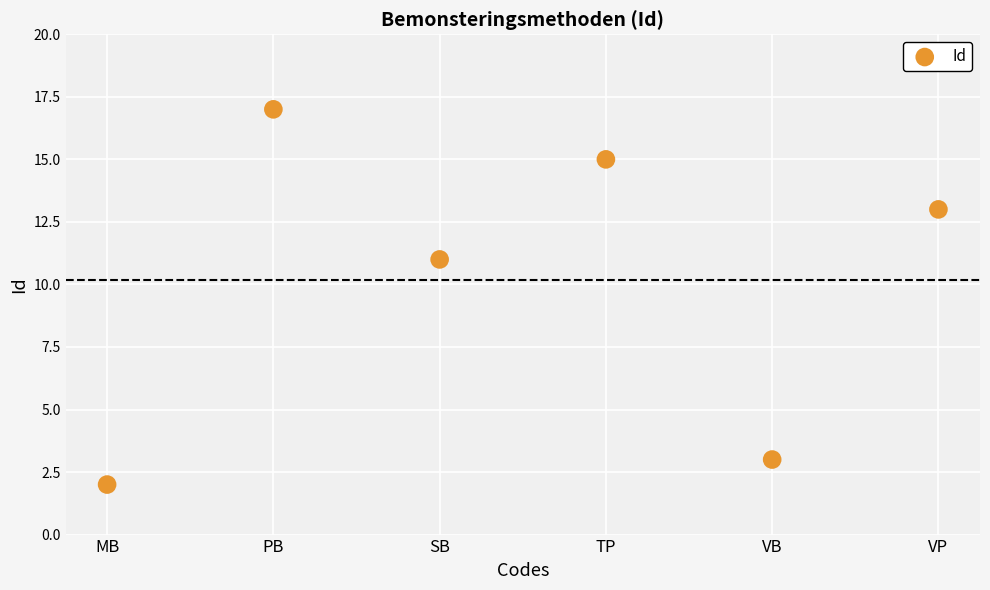

What is the range of Y values (max minus min)?

15